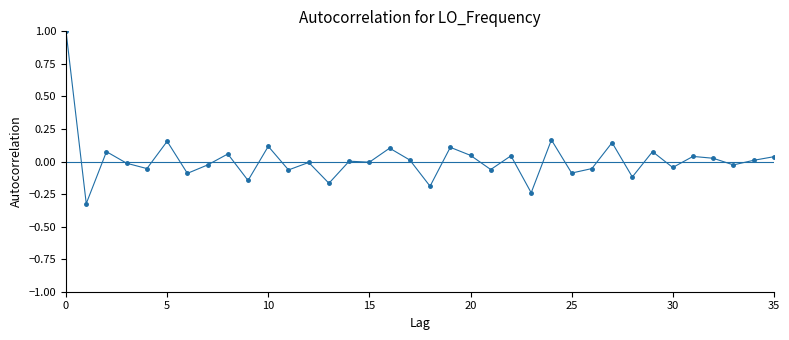

Where is the data nearest to the value 0?

14